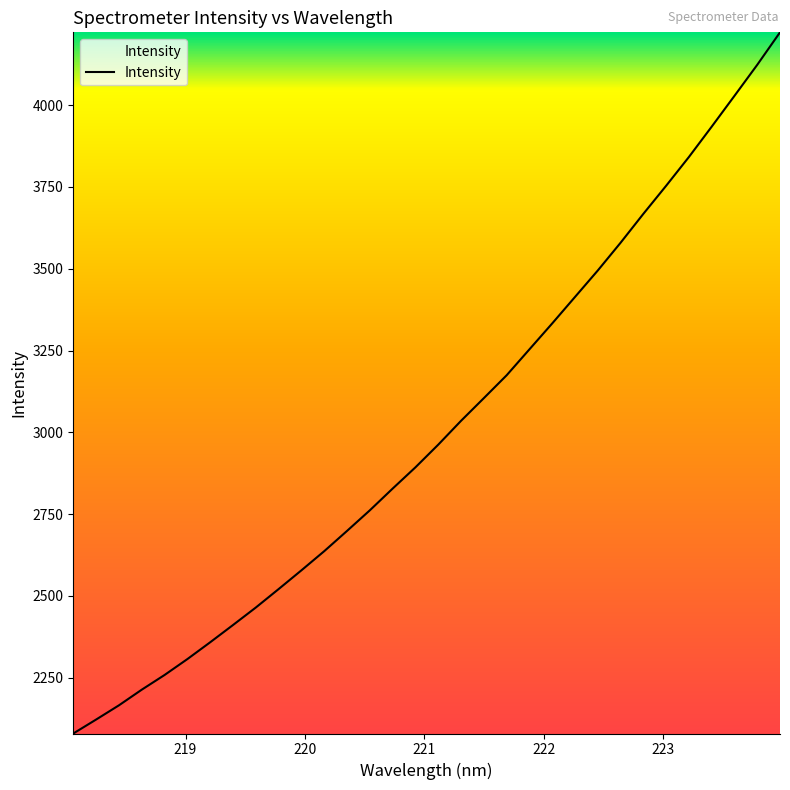

Count the number of categories in the chart.

32